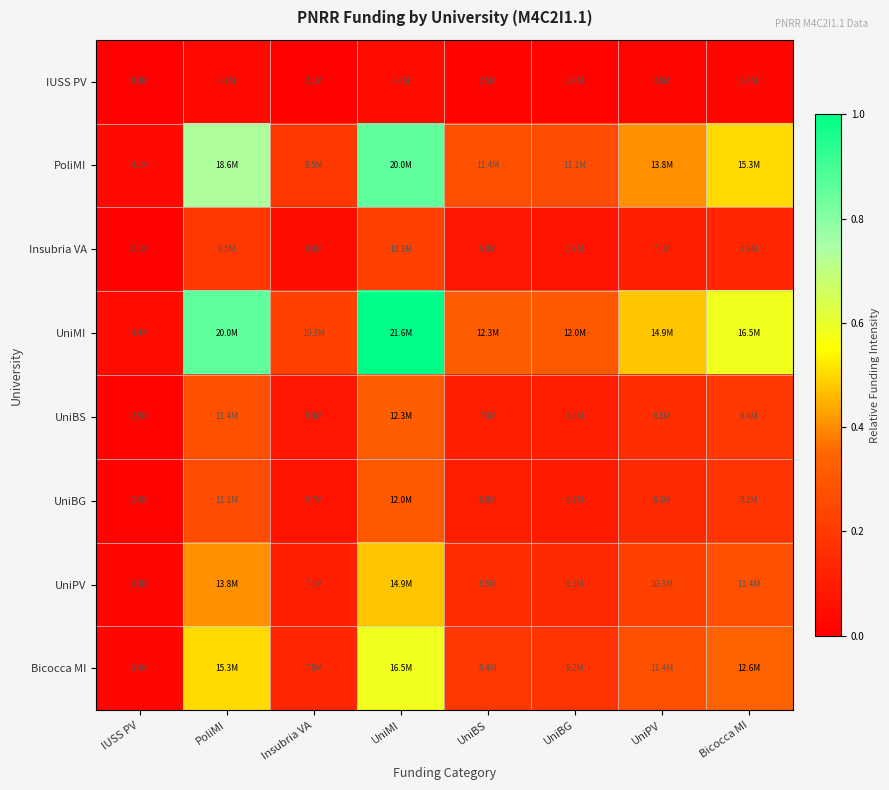

Reading left to right, list all the values displayed in this chart.

IUSS PV: IUSS PV=0.0	PoliMI=0.0	Insubria VA=0.0	UniMI=0.0	UniBS=0.0	UniBG=0.0	UniPV=0.0	Bicocca MI=0.0
PoliMI: IUSS PV=0.0	PoliMI=0.7	Insubria VA=0.2	UniMI=0.9	UniBS=0.3	UniBG=0.3	UniPV=0.4	Bicocca MI=0.5
Insubria VA: IUSS PV=0.0	PoliMI=0.2	Insubria VA=0.1	UniMI=0.2	UniBS=0.1	UniBG=0.1	UniPV=0.1	Bicocca MI=0.1
UniMI: IUSS PV=0.0	PoliMI=0.9	Insubria VA=0.2	UniMI=1.0	UniBS=0.3	UniBG=0.3	UniPV=0.5	Bicocca MI=0.6
UniBS: IUSS PV=0.0	PoliMI=0.3	Insubria VA=0.1	UniMI=0.3	UniBS=0.1	UniBG=0.1	UniPV=0.2	Bicocca MI=0.2
UniBG: IUSS PV=0.0	PoliMI=0.3	Insubria VA=0.1	UniMI=0.3	UniBS=0.1	UniBG=0.1	UniPV=0.1	Bicocca MI=0.2
UniPV: IUSS PV=0.0	PoliMI=0.4	Insubria VA=0.1	UniMI=0.5	UniBS=0.2	UniBG=0.1	UniPV=0.2	Bicocca MI=0.3
Bicocca MI: IUSS PV=0.0	PoliMI=0.5	Insubria VA=0.1	UniMI=0.6	UniBS=0.2	UniBG=0.2	UniPV=0.3	Bicocca MI=0.3